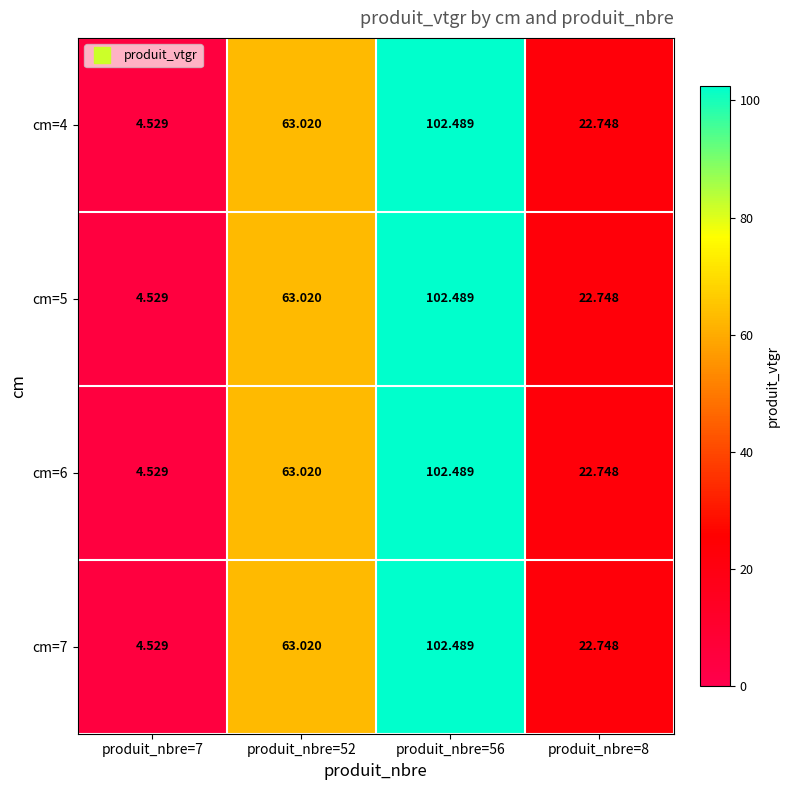

Is the value of cm=4 at produit_nbre=56 greater than the value of cm=6 at produit_nbre=52?

Yes